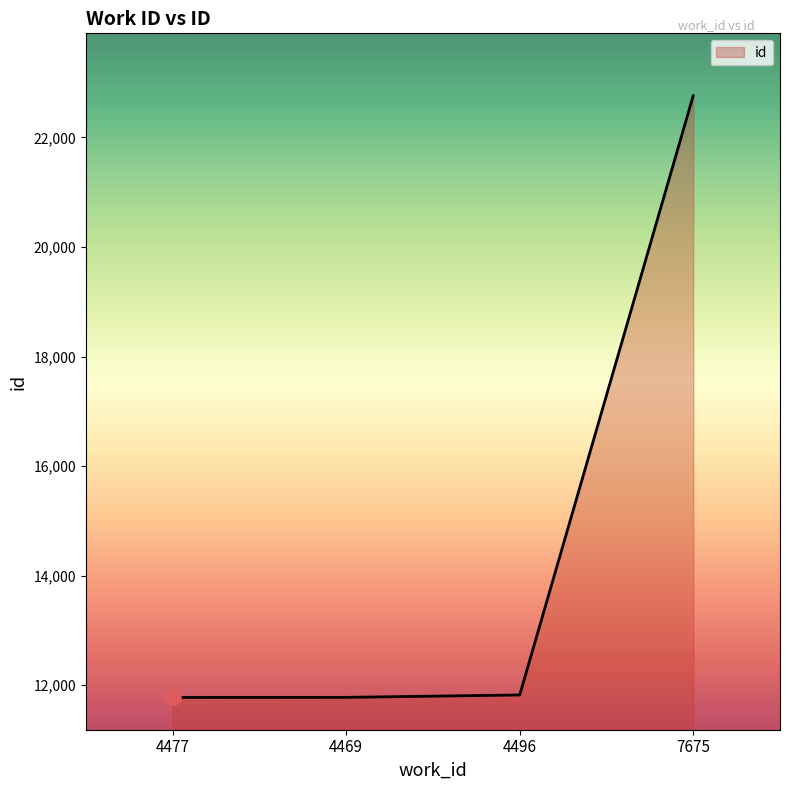

Which has a higher value, 4477 or 7675?

7675